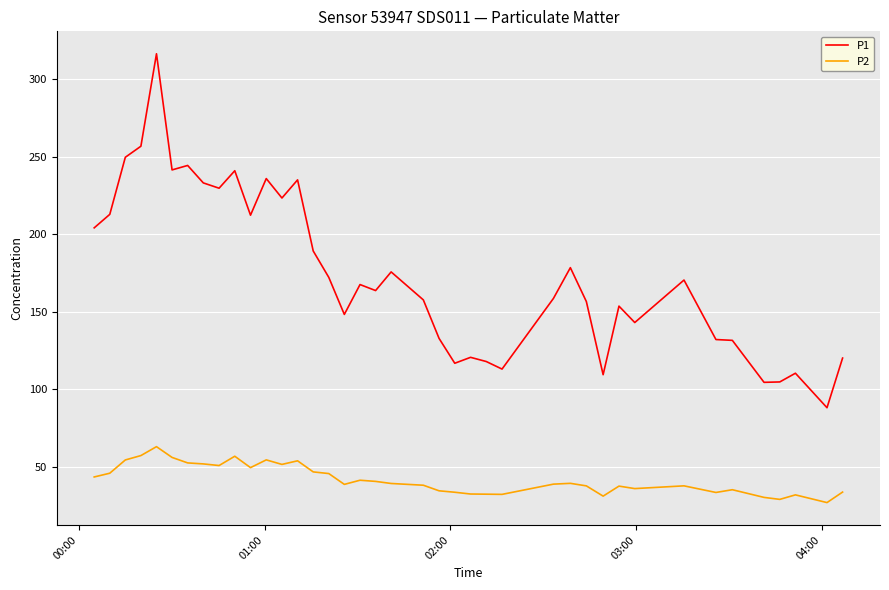

Which series has the largest total across all categories?

P1